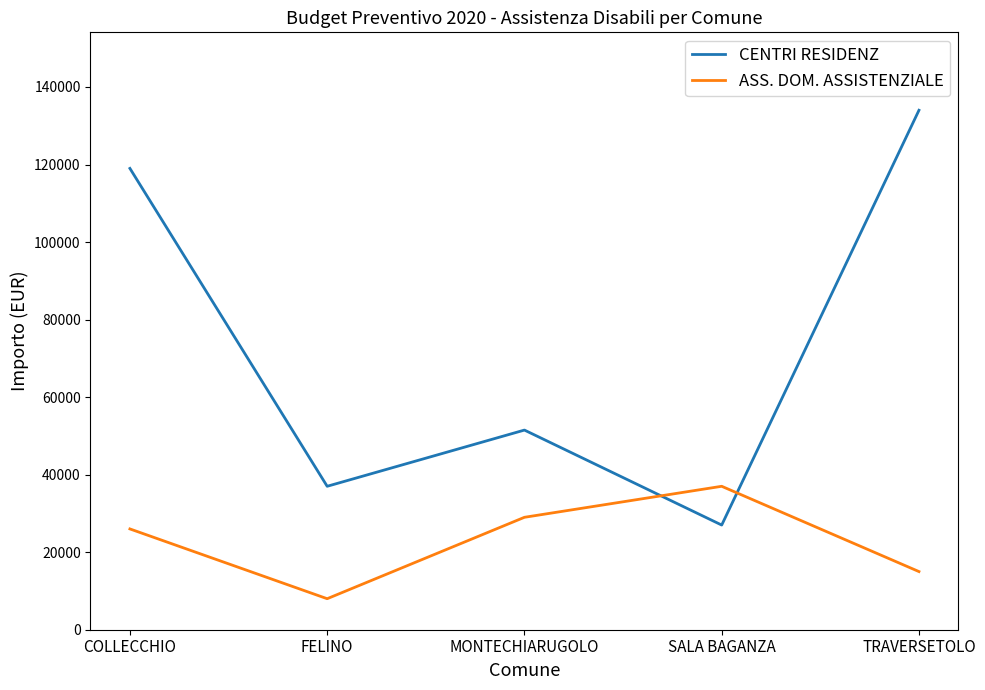

Is this an area chart (filled region under the line)?

No